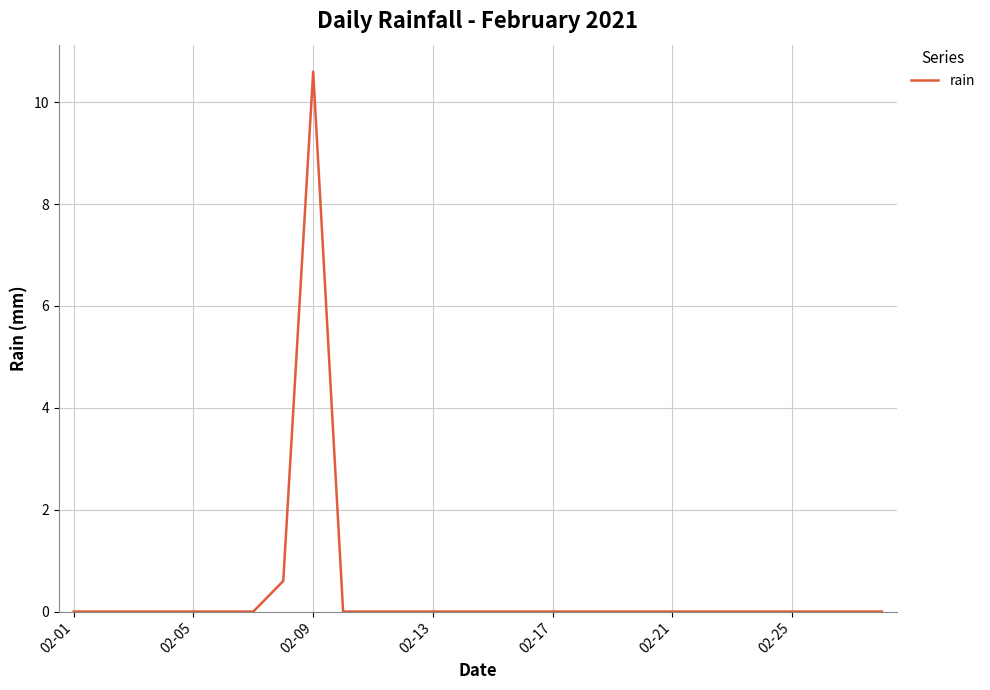

What is the average value?

0.4